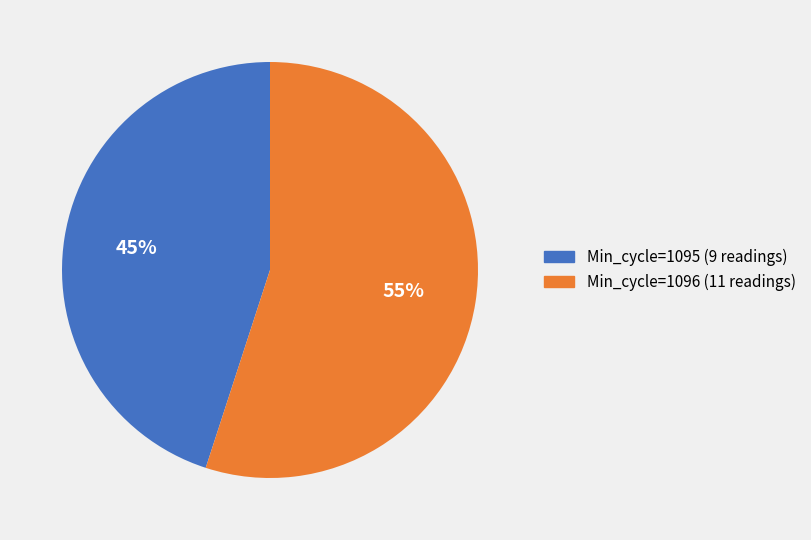

Combined, do Min_cycle=1096 (11 readings) and Min_cycle=1095 (9 readings) account for over 50%?

Yes